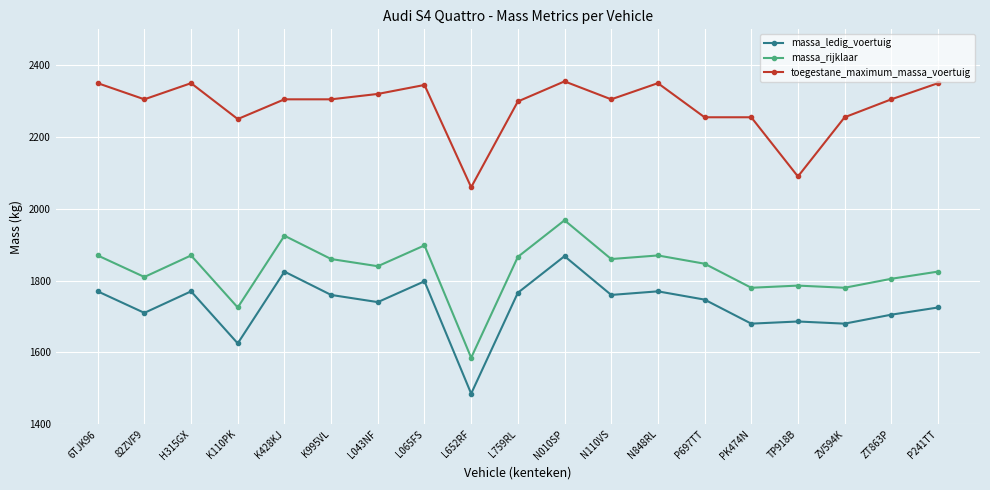

At which category does toegestane_maximum_massa_voertuig reach its first local valley?

82ZVF9